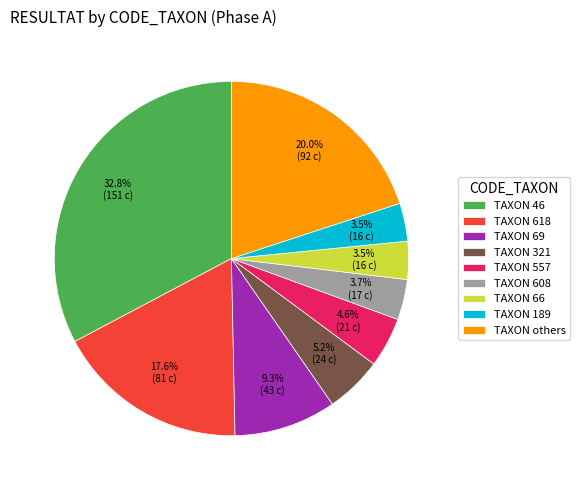

Between TAXON 321 and TAXON 557, which is larger?

TAXON 321